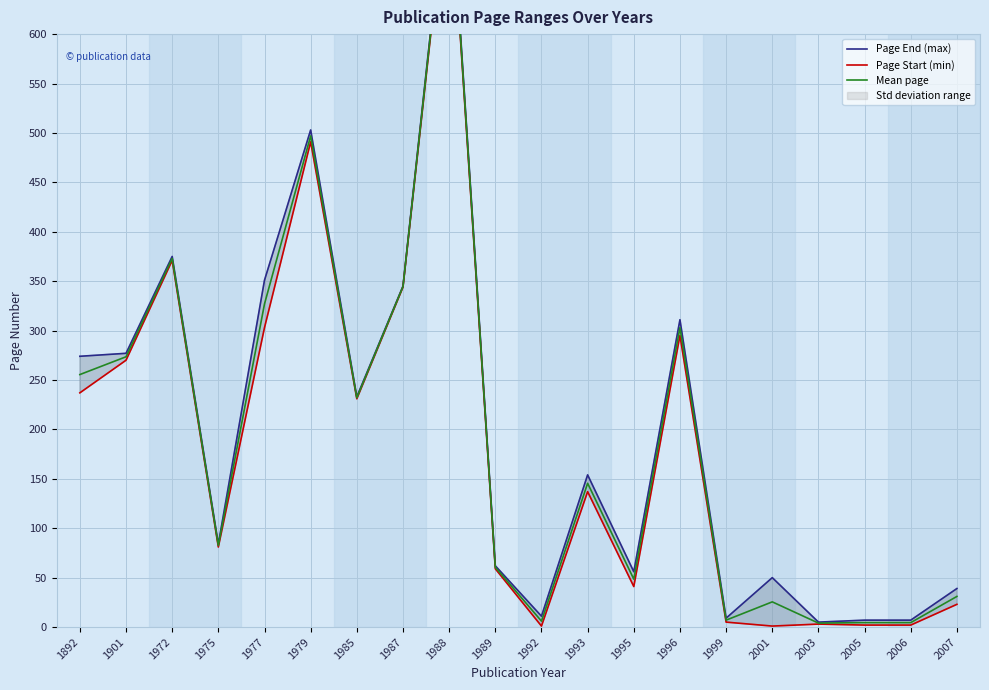

Which label corresponds to the largest value in the chart?

1988